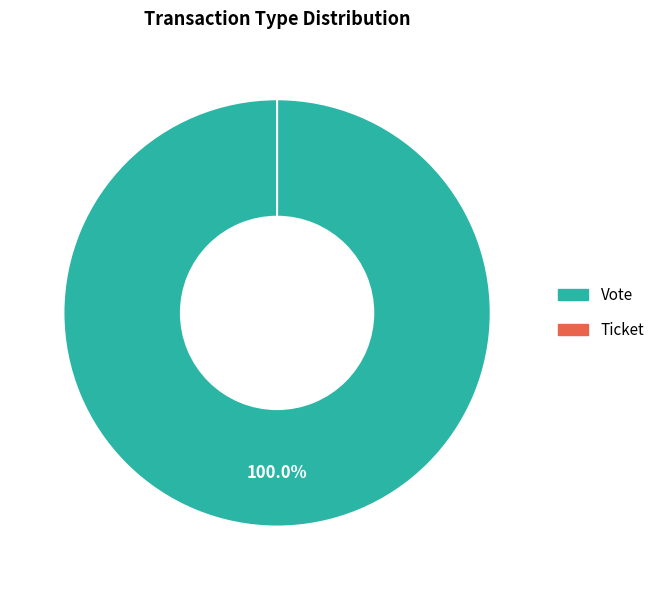

What is the smallest slice in the pie chart?

Ticket